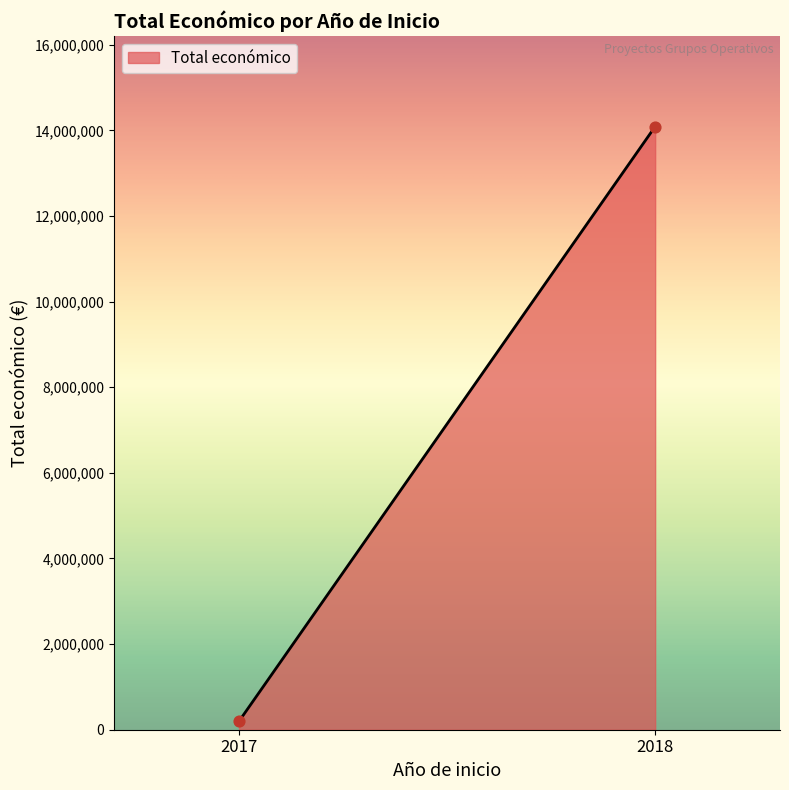

What is the average X value?

2018